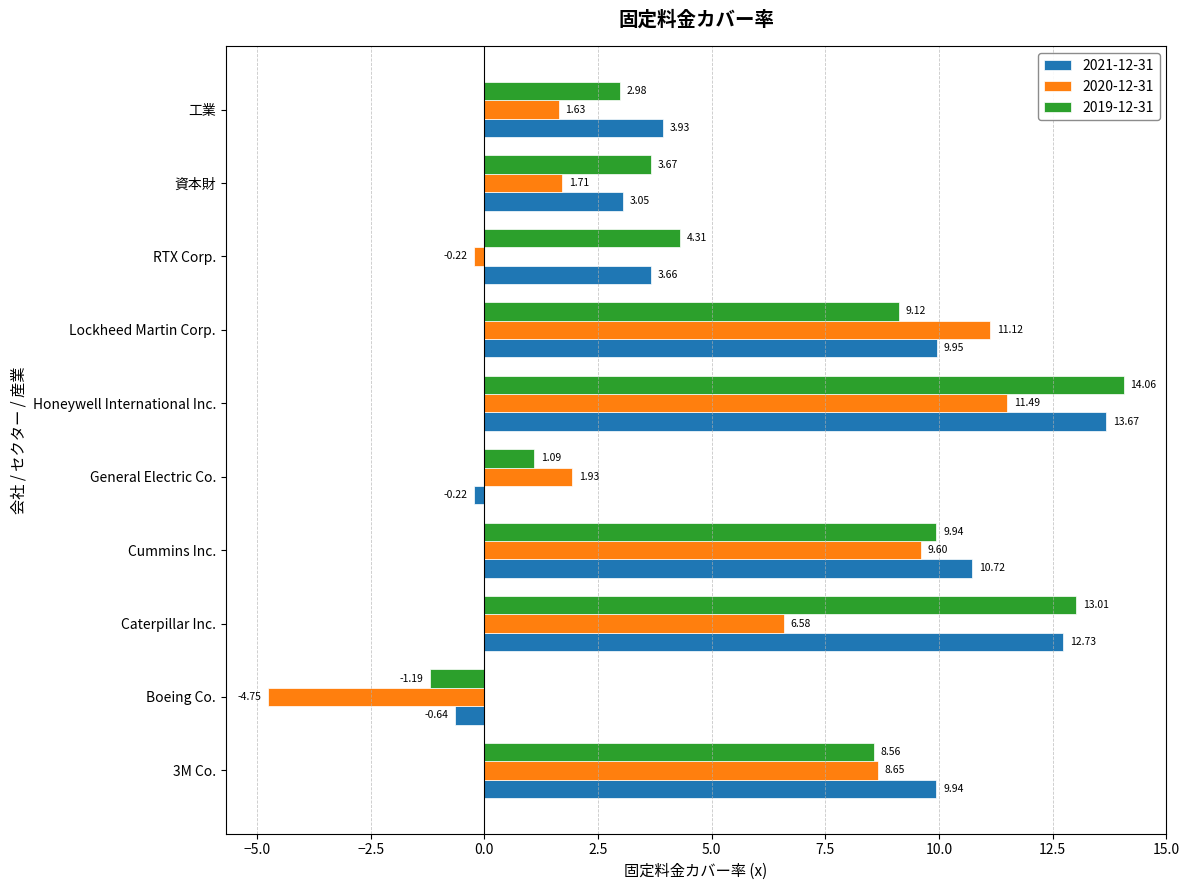

Where is 2020-12-31 nearest to the value 3?

General Electric Co.